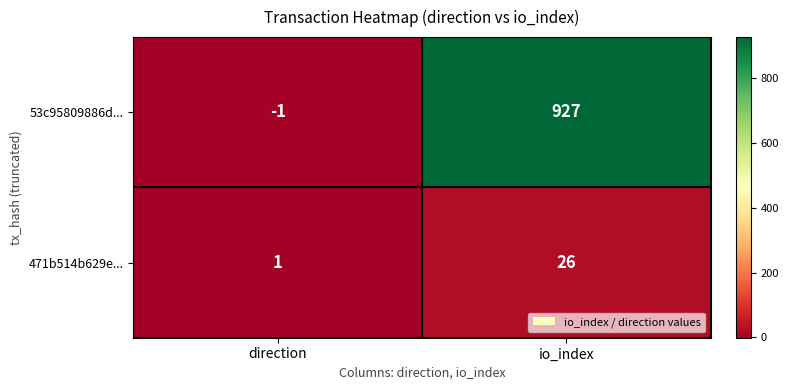

What is the sum of the 471b514b629e... values at io_index and direction?

27